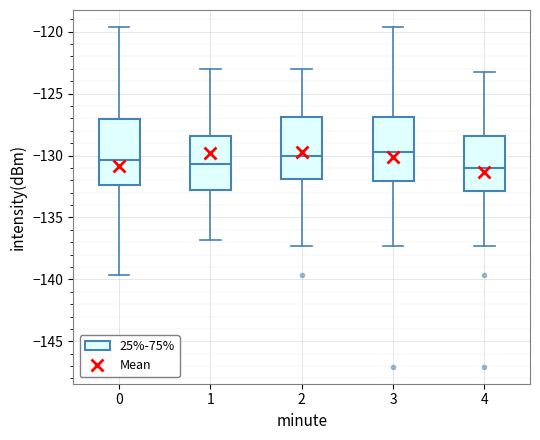

Where does the lower whisker of the box at x = 0 end on the y-axis? The values are not printed on the chart, so give them approximately, as read against the axis.

-139.5